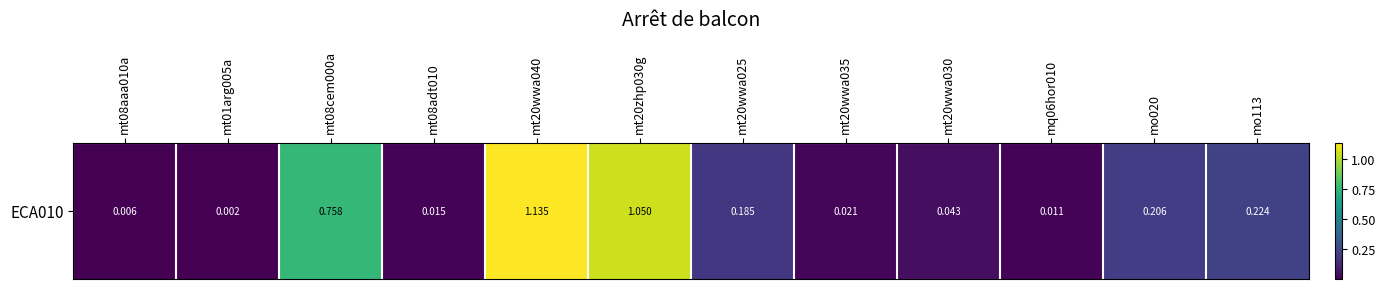

Rank the categories by value from highest to lowest.

mt20wwa040, mt20zhp030g, mt08cem000a, mo113, mo020, mt20wwa025, mt20wwa030, mt20wwa035, mt08adt010, mq06hor010, mt08aaa010a, mt01arg005a